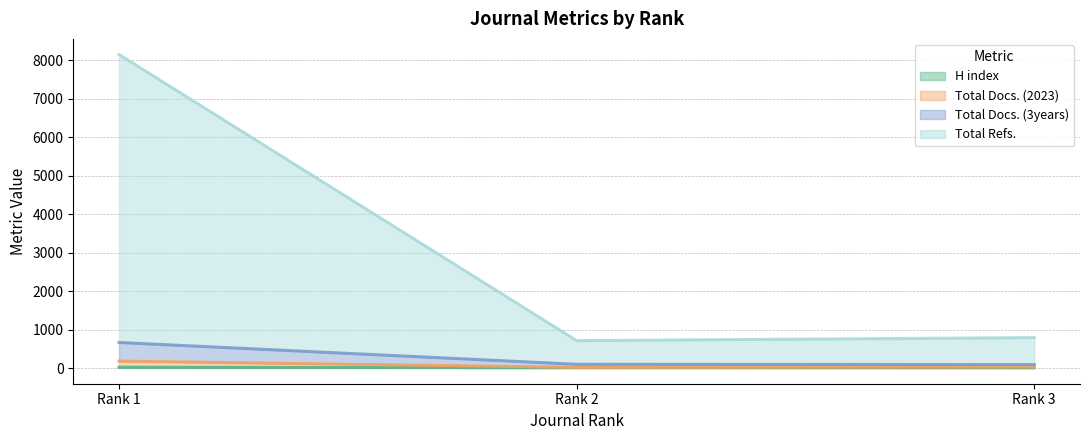

The value of H index at Rank 3 is 6. True or false?

True